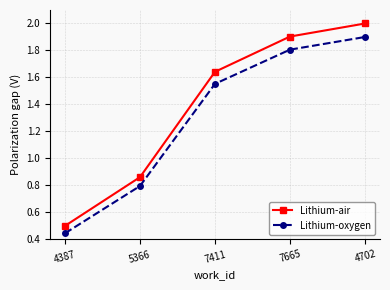

True or false: Lithium-air and Lithium-oxygen intersect in this chart.

False